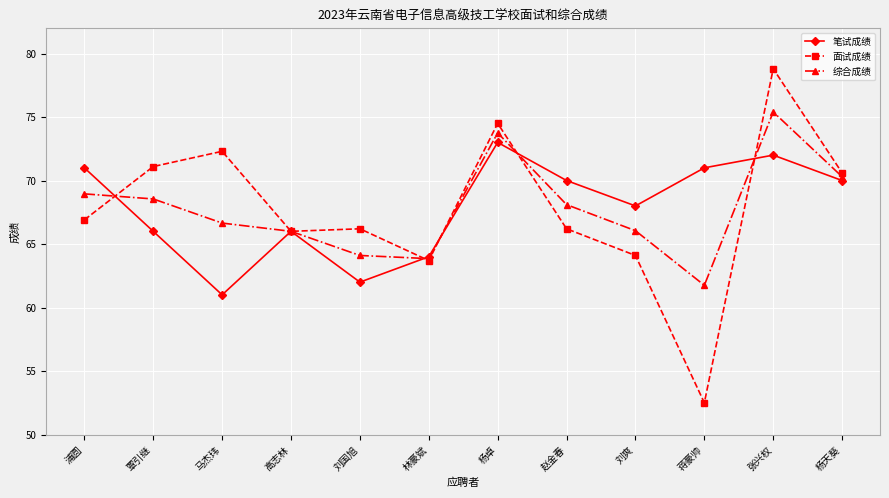

Which category has the highest value across all series?

张兴权